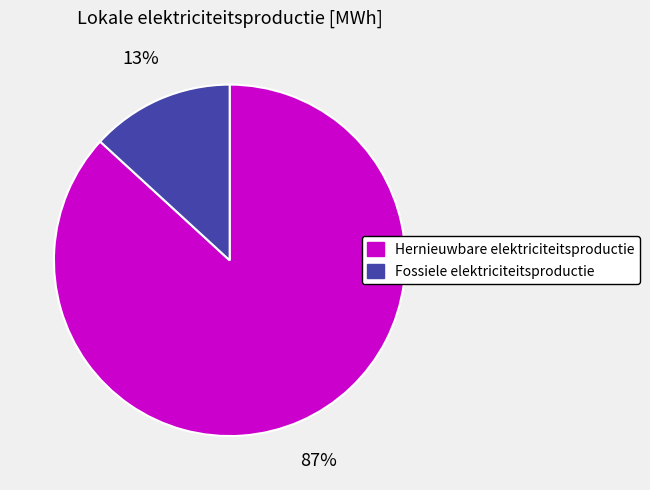

Which category has the biggest portion of the pie?

Hernieuwbare elektriciteitsproductie